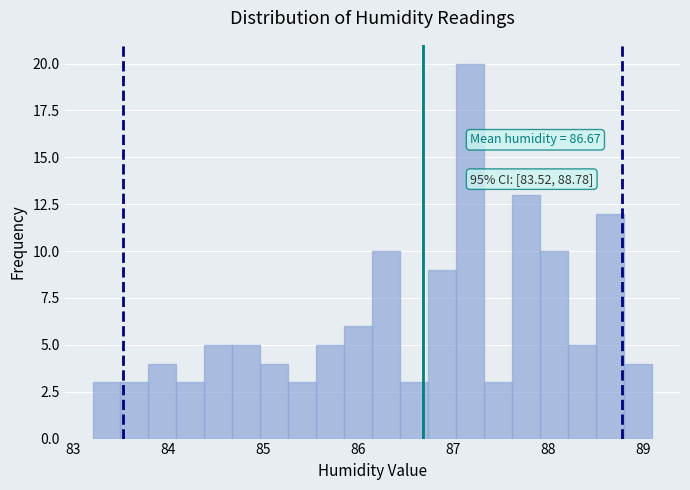

Around what value on the x-axis is the tallest bar? Give the approximate position of its centre, as read against the axis.

87.2